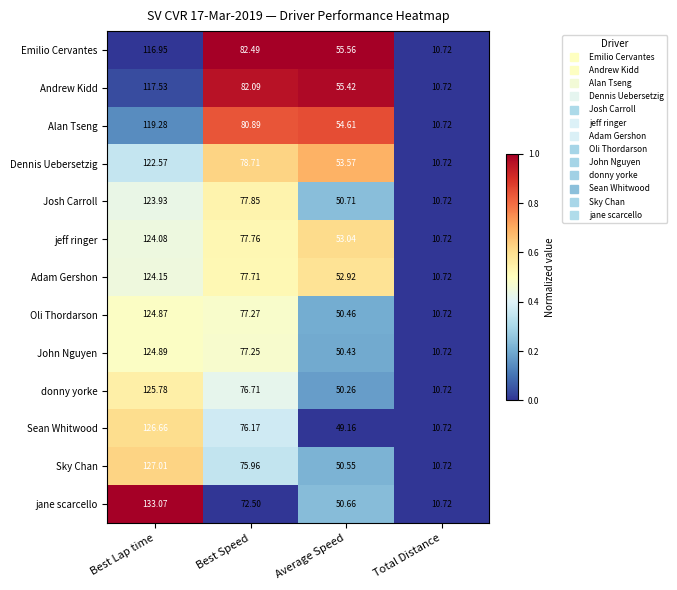

At which label does Adam Gershon reach its minimum?

Total Distance